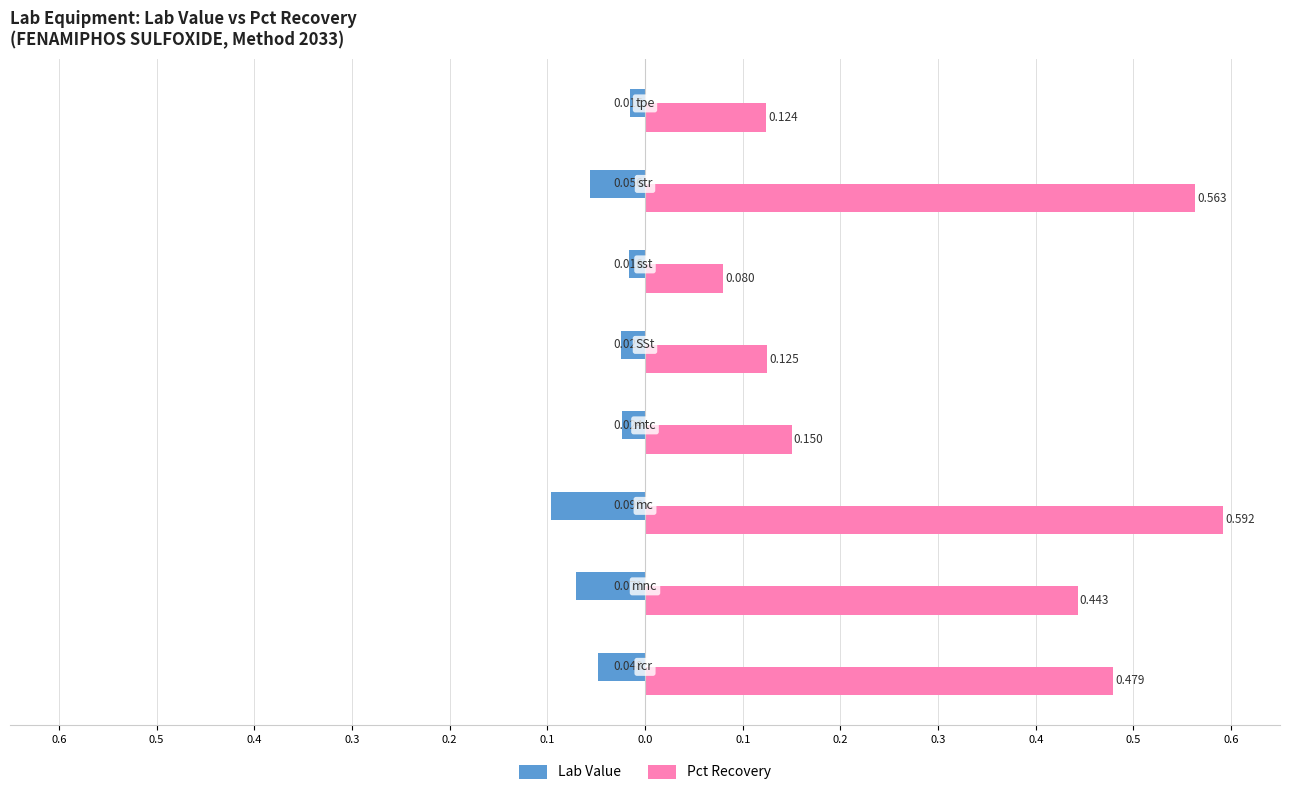

Rank the series by their maximum value, from lowest to highest.

Lab Value, Pct Recovery